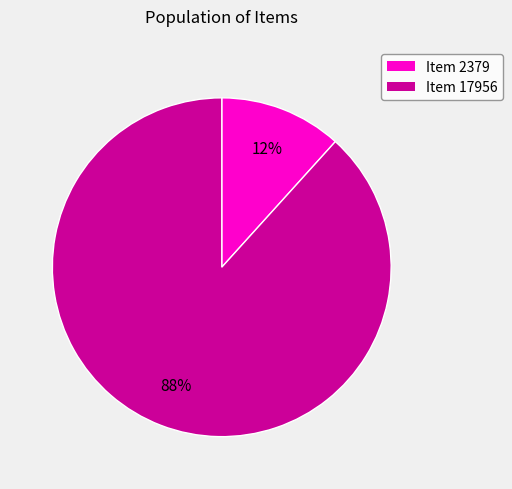

Is it true that Item 17956 is 88% of the pie?

True